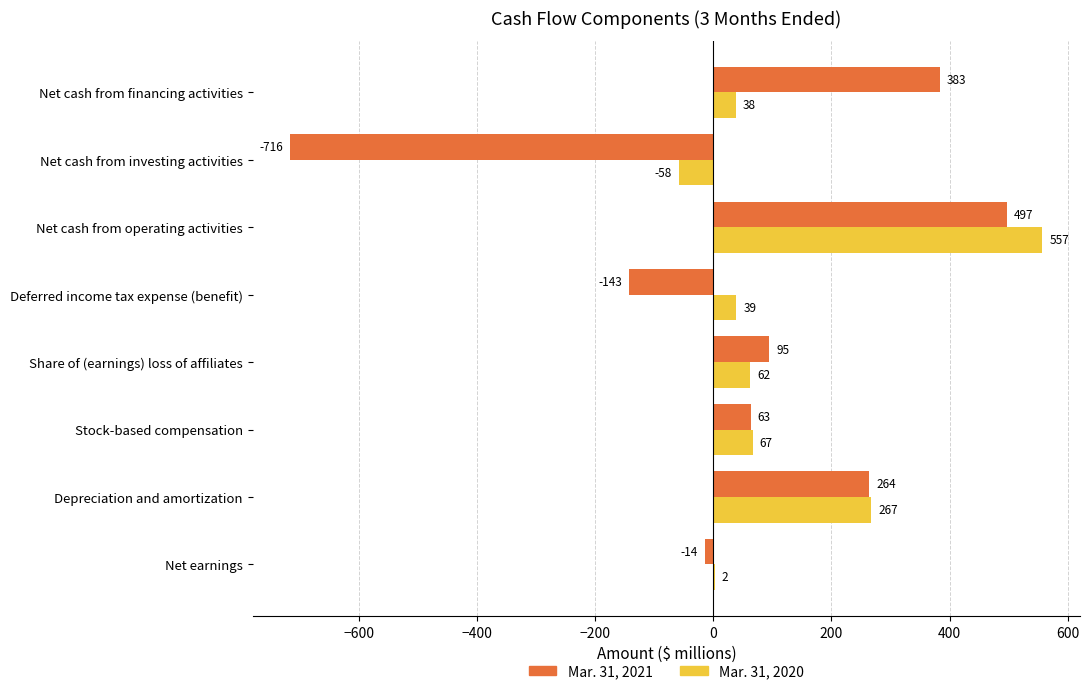

At how many categories does at least one series exceed 297?

2